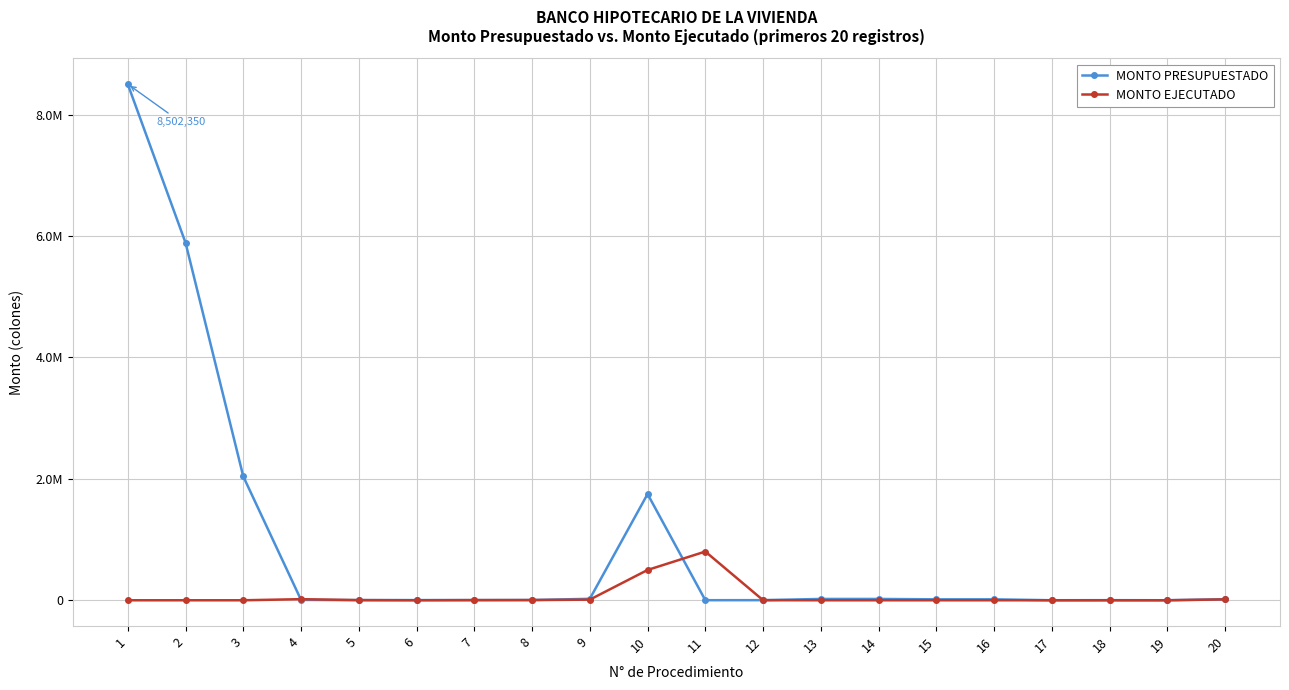

Which series ends up on top after the final intersection of MONTO PRESUPUESTADO and MONTO EJECUTADO?

MONTO PRESUPUESTADO